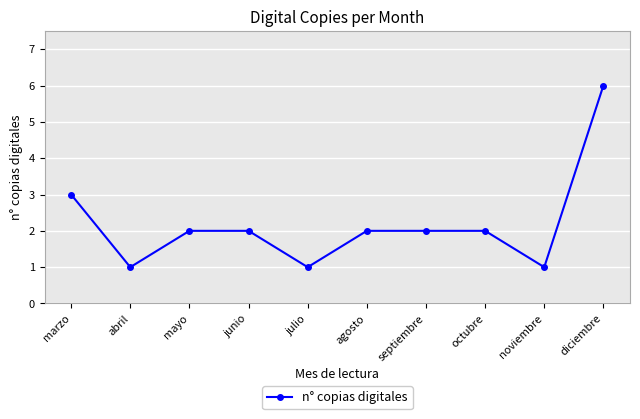

Is this an area chart (filled region under the line)?

No